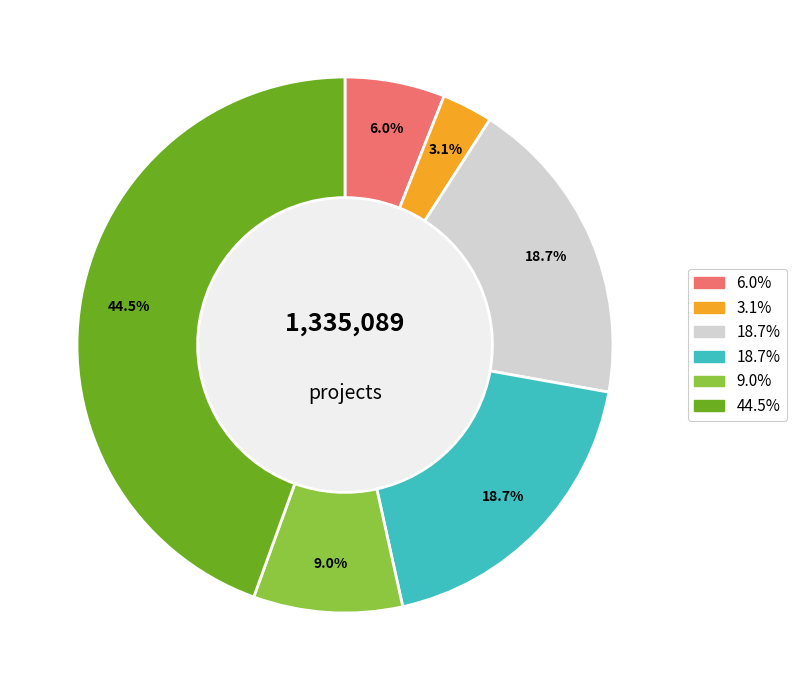

Is there a majority slice in this chart?

No